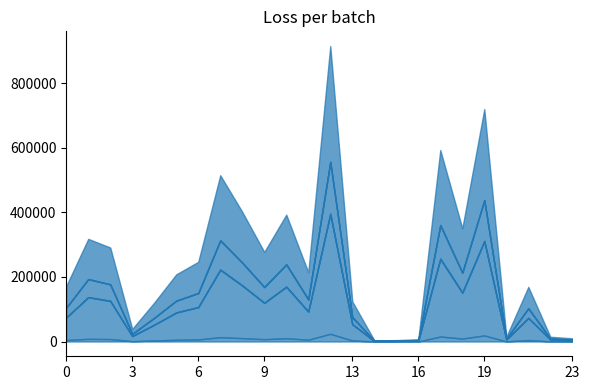

Does the chart have visible grid lines?

No